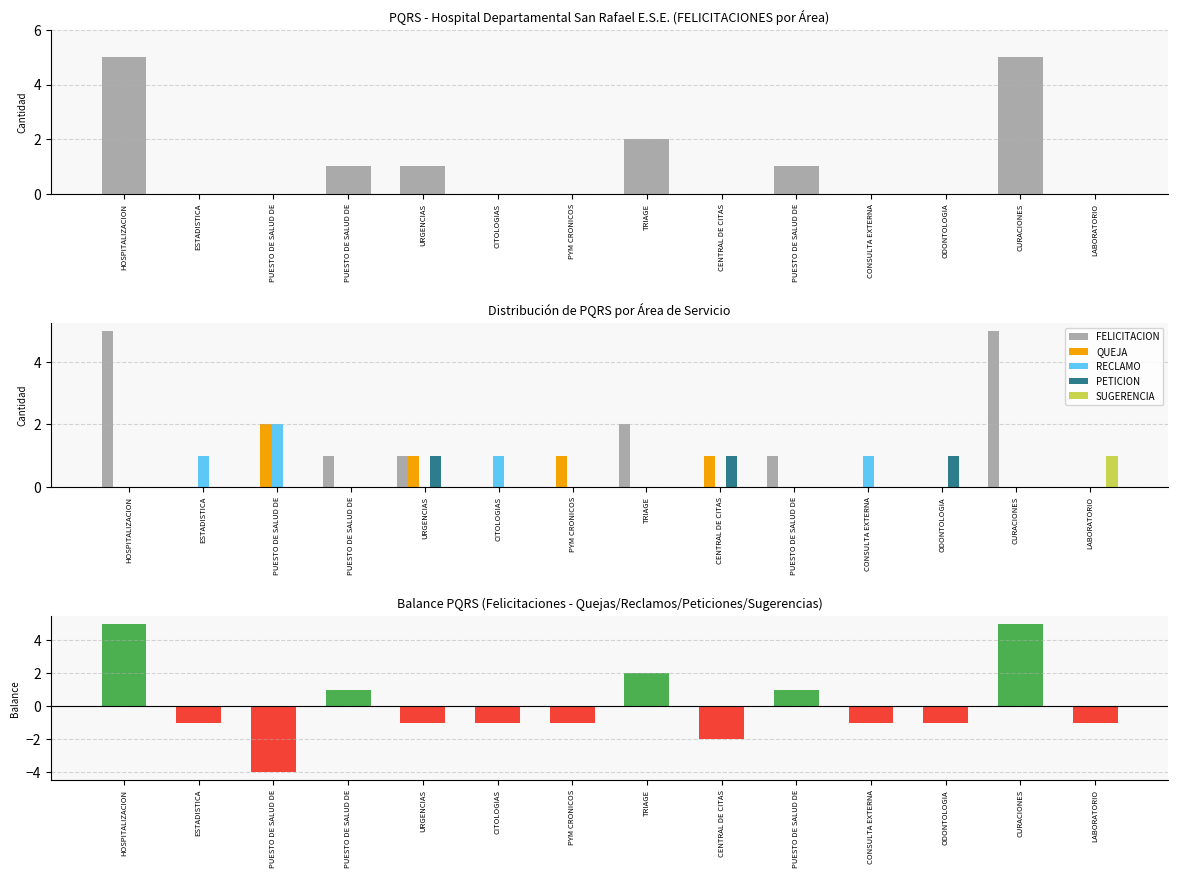

The SUGERENCIA series shows 0 at ESTADISTICA. True or false?

True